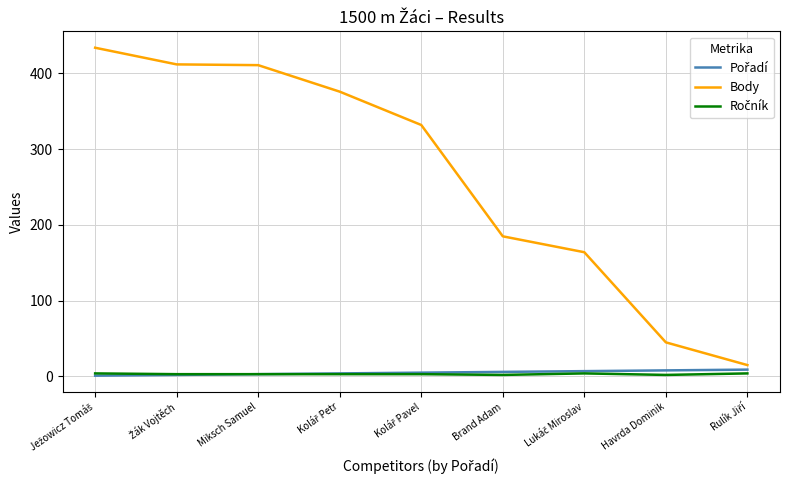

The value of Body at Miksch Samuel is 411. True or false?

True